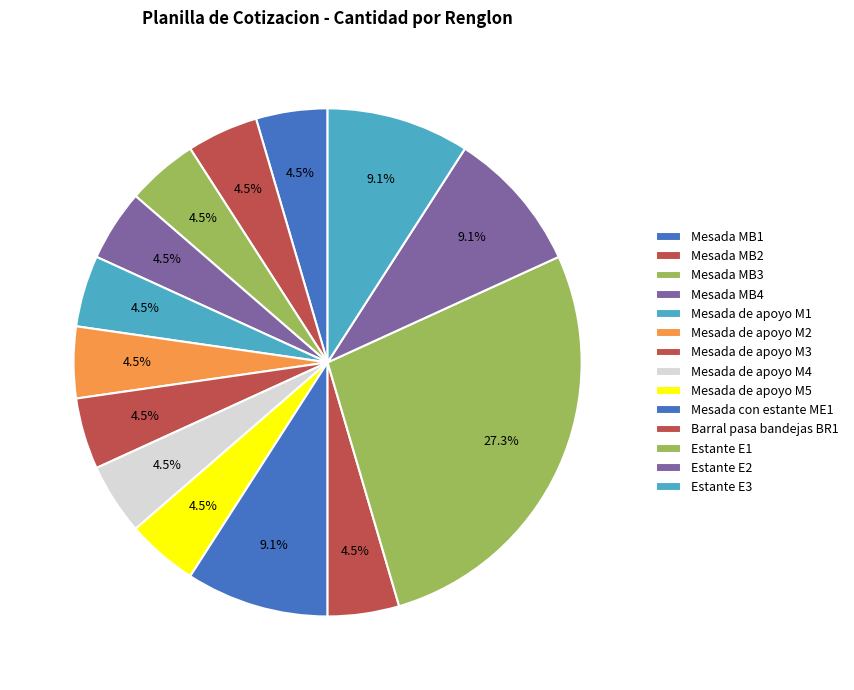

Count the number of slices in the pie.

14